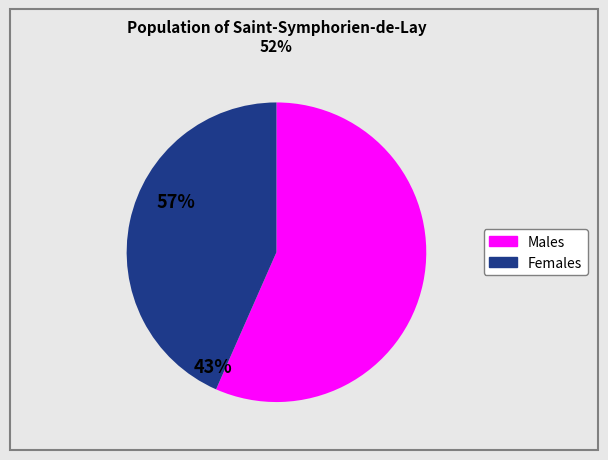

Does any single category account for the majority?

Yes